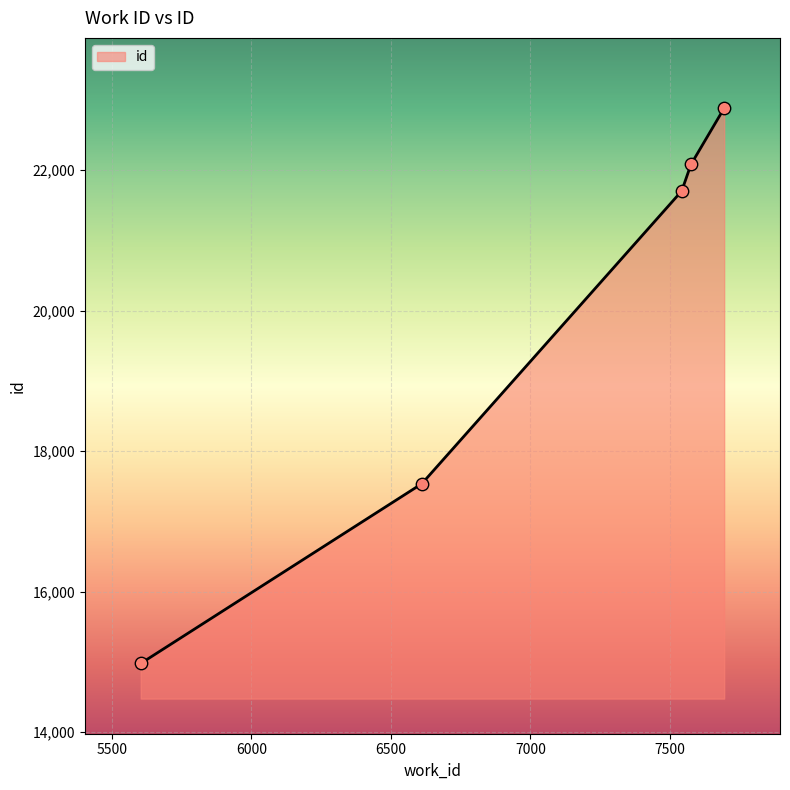

True or false: there are more than 2 points higher than both neighbors.

False